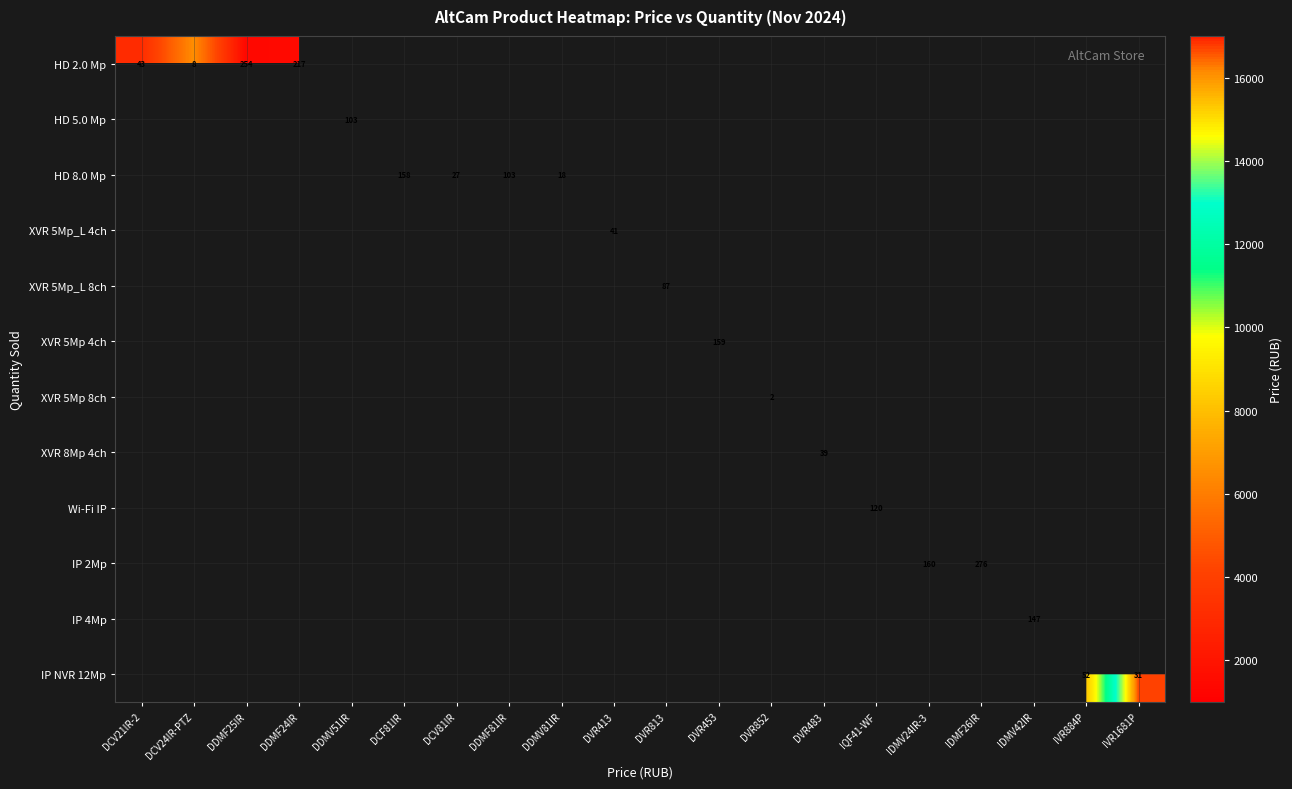

The value of HD 8.0 Mp at DDMF81IR is 103. True or false?

True